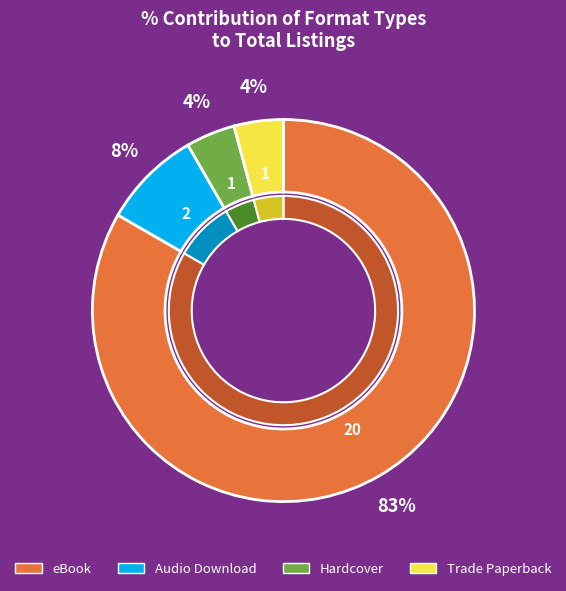

Which has a higher value, Hardcover or Trade Paperback?

Hardcover